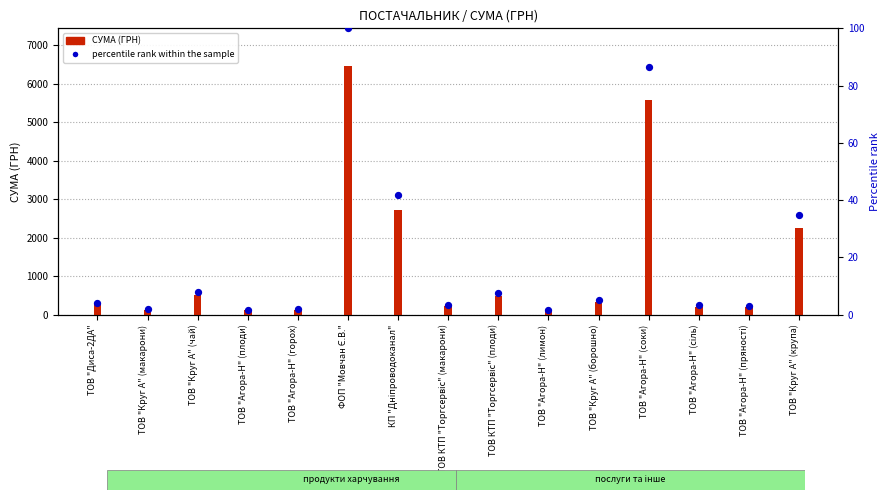

Between КП "Дніпроводоканал" and ТОВ "Диса-2ДА", which is larger?

КП "Дніпроводоканал"